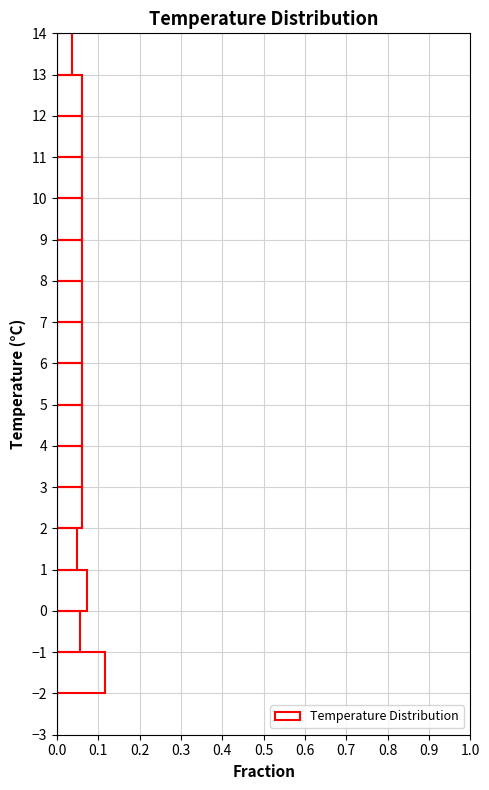

Reading bottom to top, list every bar in this chart as the range it spans on the y-axis followed by its length. The values are not printed on the chart, so give them approximately, as read against the axis.

-3 to -2: 0
-2 to -1: 0.12
-1 to 0: 0.05
0 to 1: 0.07
1 to 2: 0.05
2 to 3: 0.06
3 to 4: 0.06
4 to 5: 0.06
5 to 6: 0.06
6 to 7: 0.06
7 to 8: 0.06
8 to 9: 0.06
9 to 10: 0.06
10 to 11: 0.06
11 to 12: 0.06
12 to 13: 0.06
13 to 14: 0.04